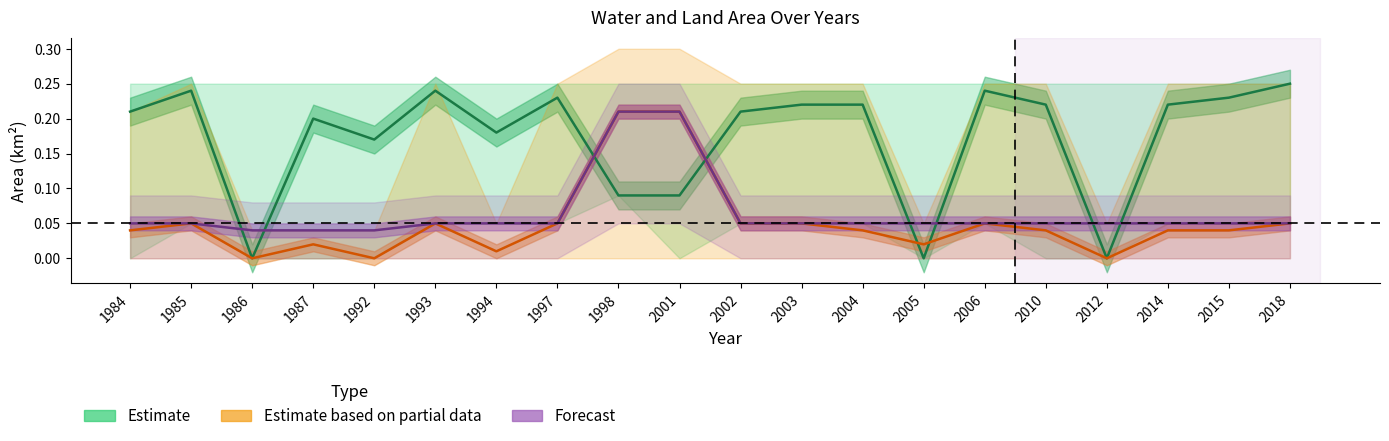

How many lines are shown in the chart?

3